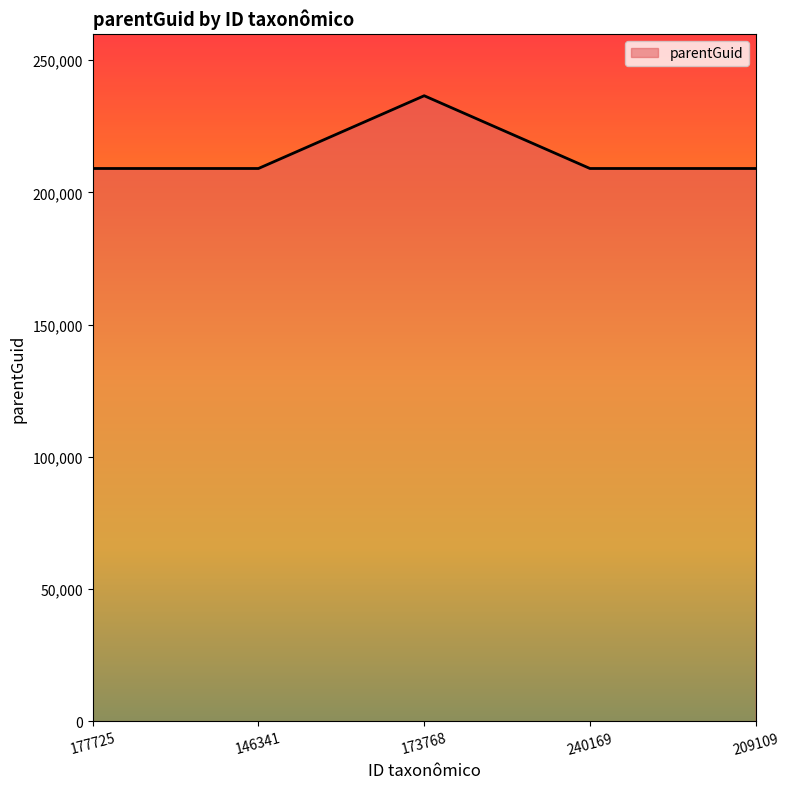

At which category does the data reach its first local peak?

173768